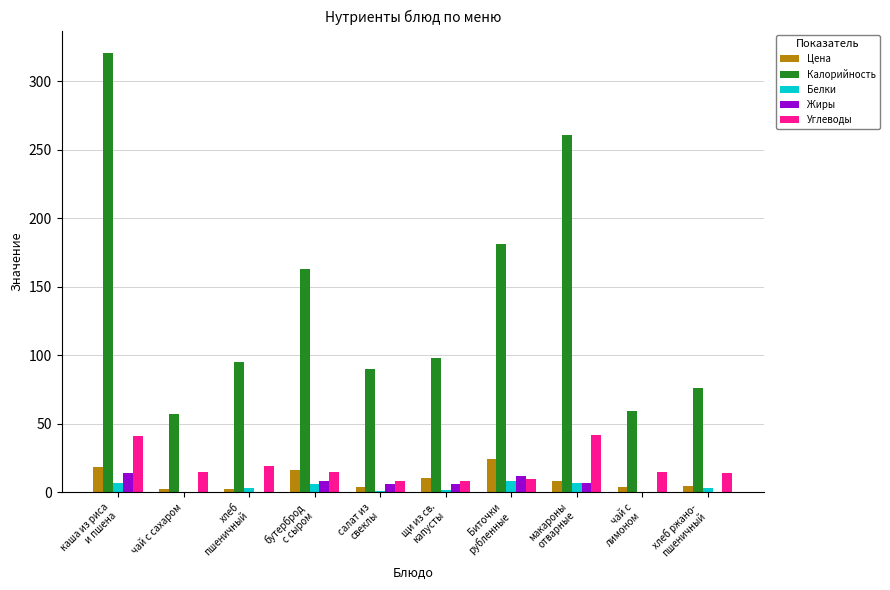

Which series has the largest total across all categories?

Калорийность